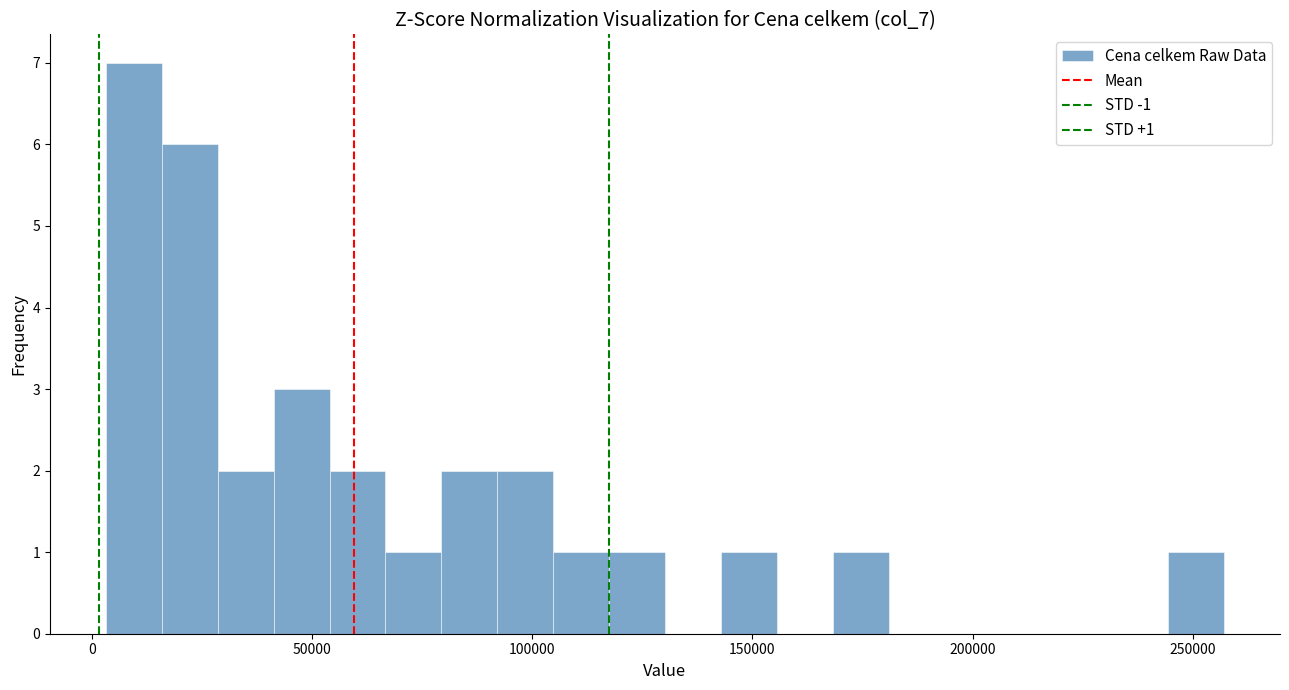

Around what value on the x-axis is the tallest bar? Give the approximate position of its centre, as read against the axis.

10000